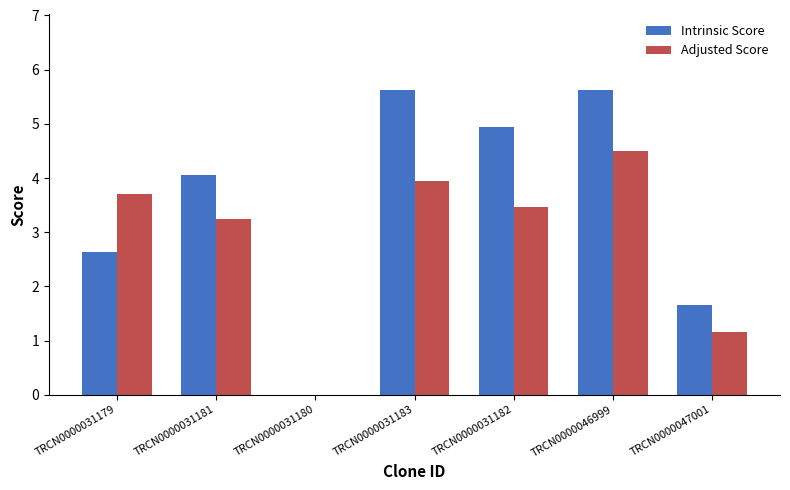

Which series has the largest total across all categories?

Intrinsic Score